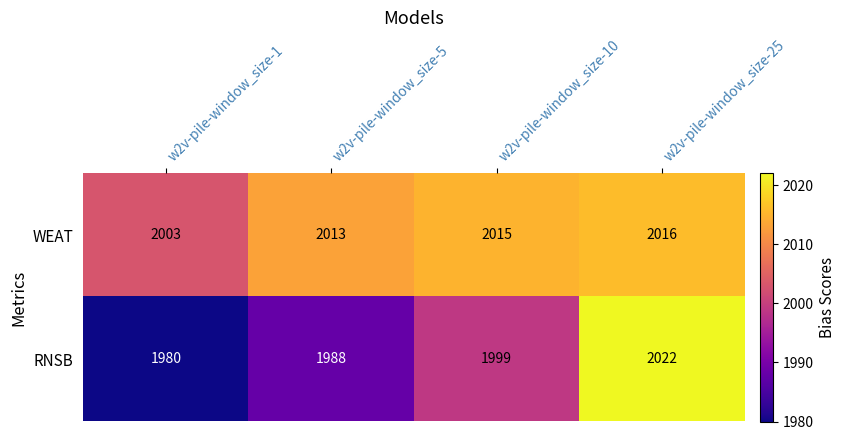

Reading right to left, list all the values displayed in this chart.

WEAT: 2016	2015	2013	2003
RNSB: 2022	1999	1988	1980